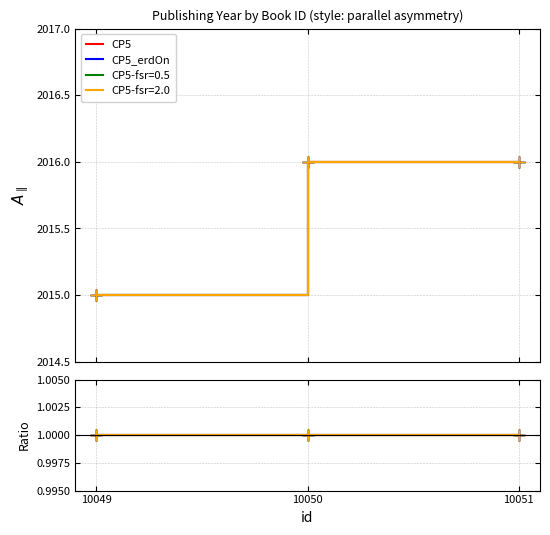

What is the difference between the CP5_erdOn values at 10049 and 10050?

1